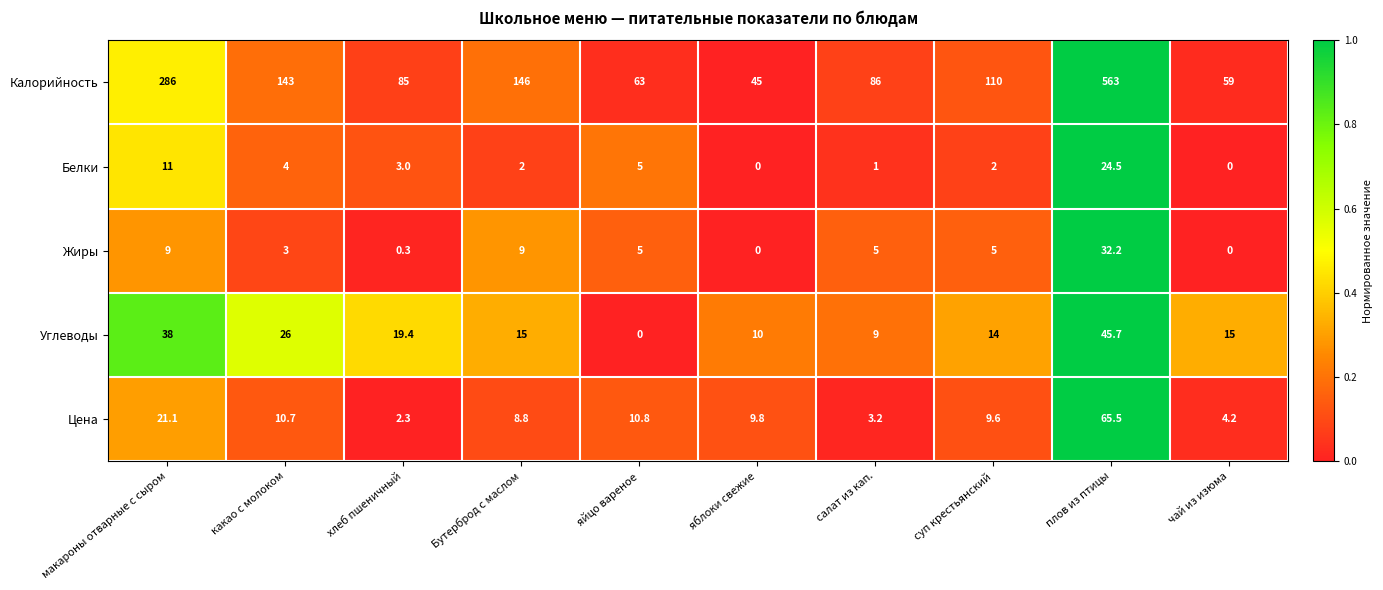

How many distinct data groups are displayed?

5